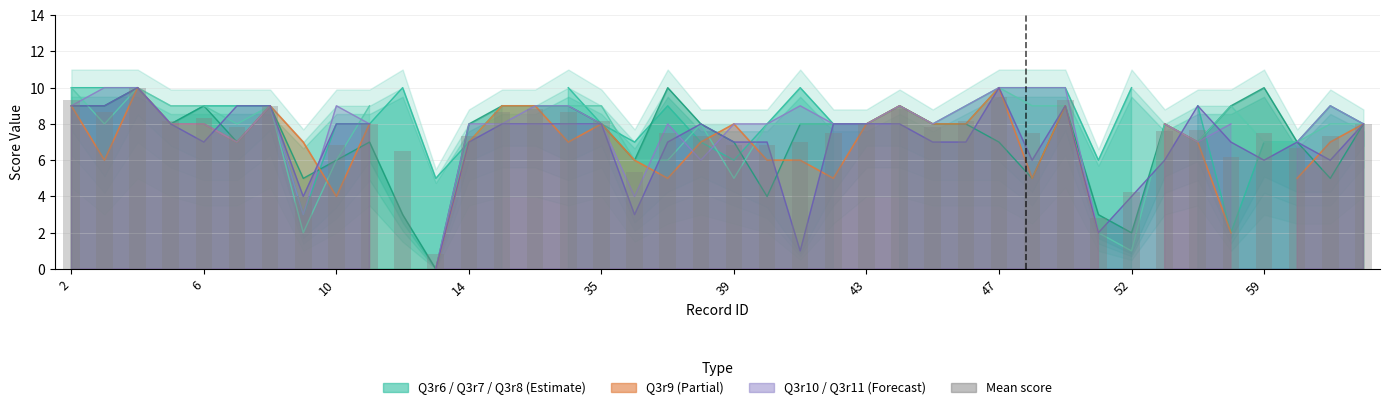

What is the change in value from 43 to 38?

-1.7